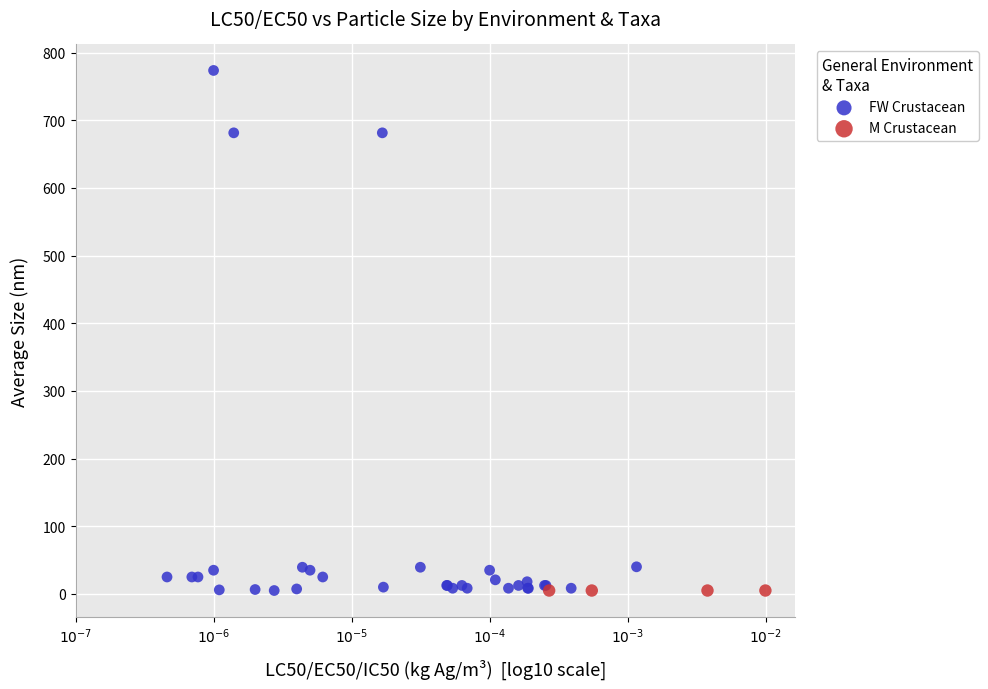

Which series contains the highest Y value?

FW Crustacean